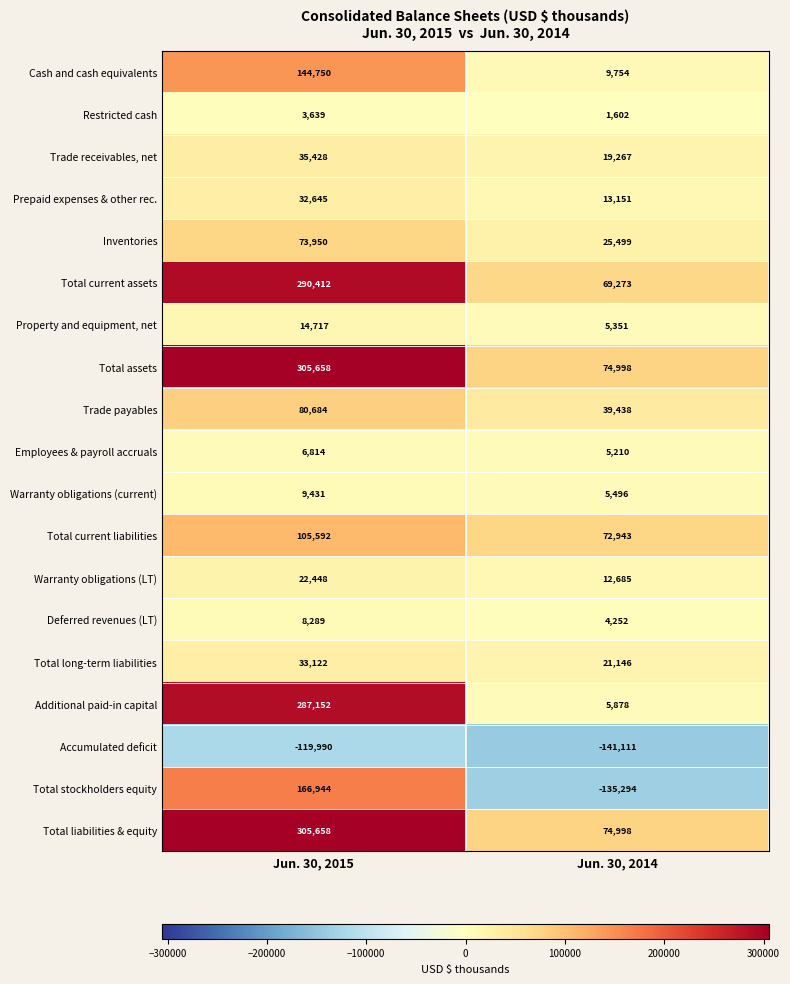

The Inventories series shows 5710 at Jun. 30, 2014. True or false?

False